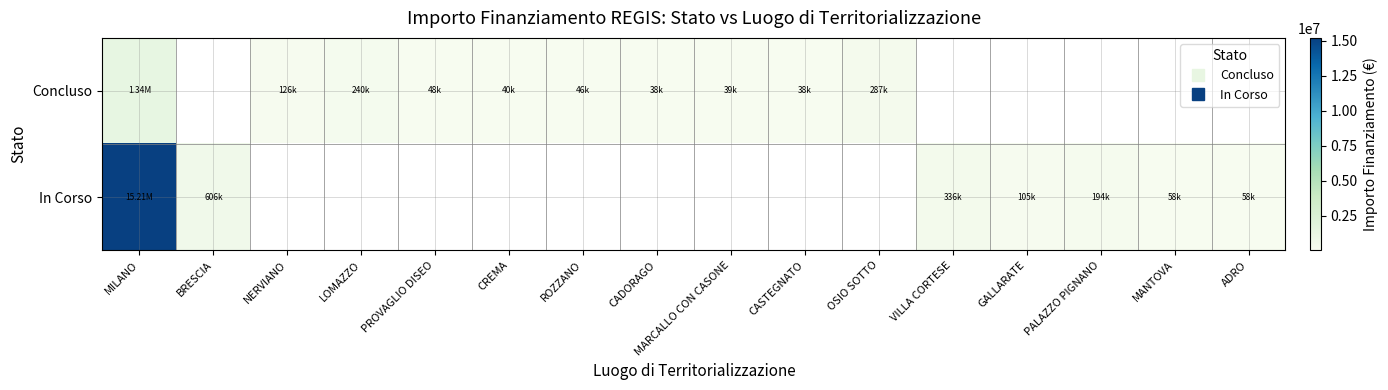

The Concluso series shows 79512.8 at OSIO SOTTO. True or false?

False